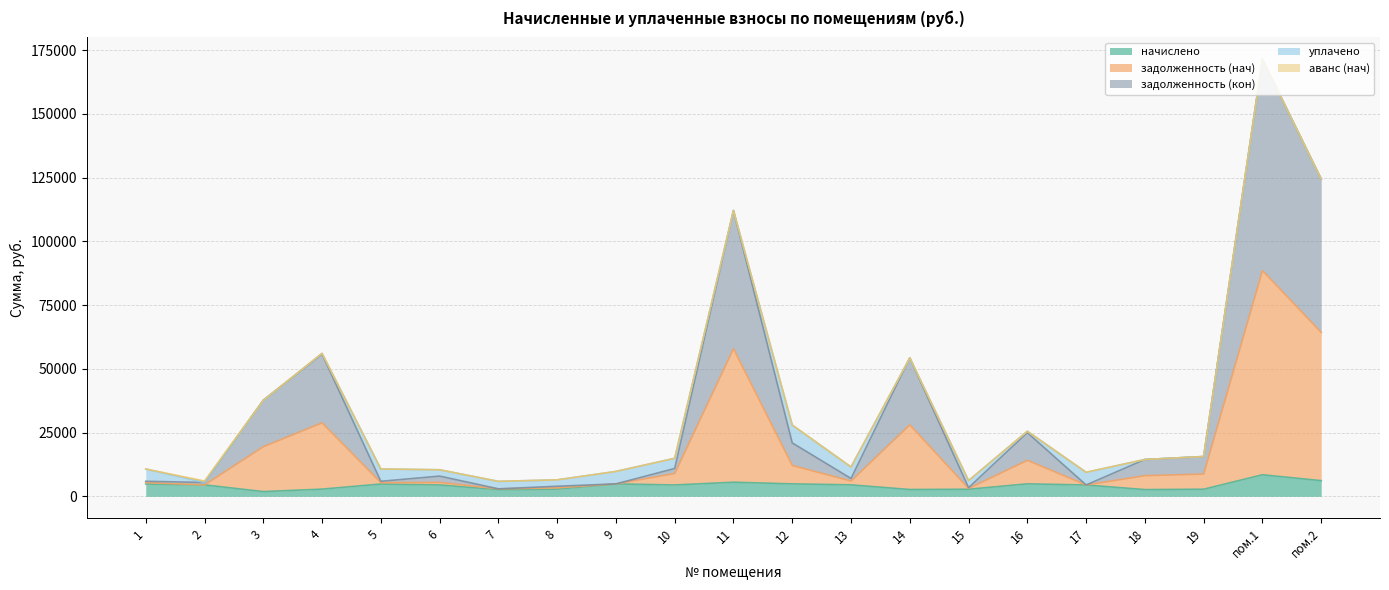

At which category is the sum across all series the highest?

пом.1